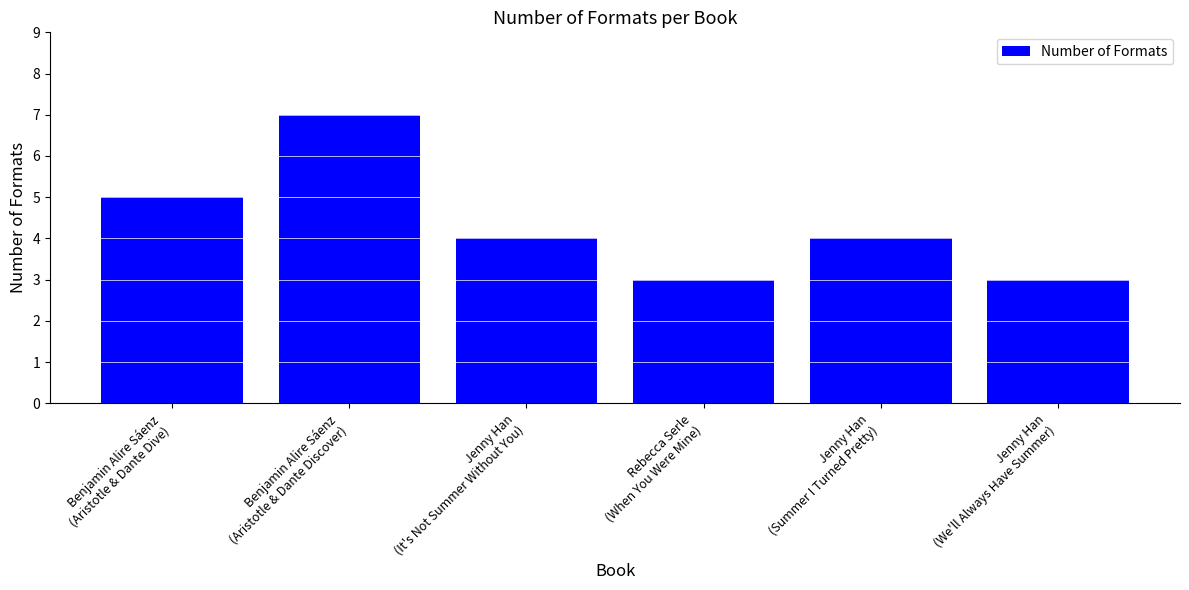

The chart shows a value of 1 at Jenny Han
(We'll Always Have Summer). True or false?

False